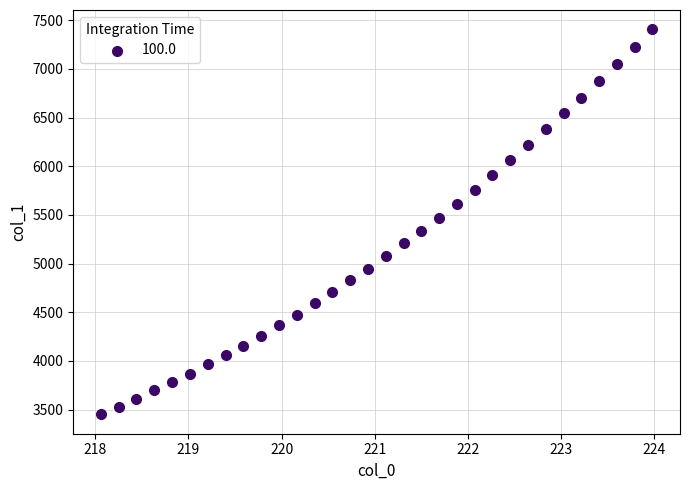

What is the range of X values (max minus min)?

5.9